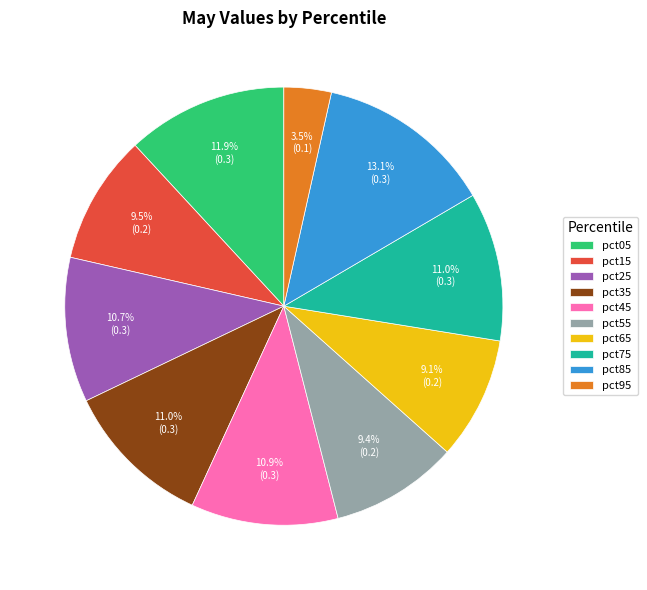

What percentage is the pct85 slice, to the nearest percent?

13%